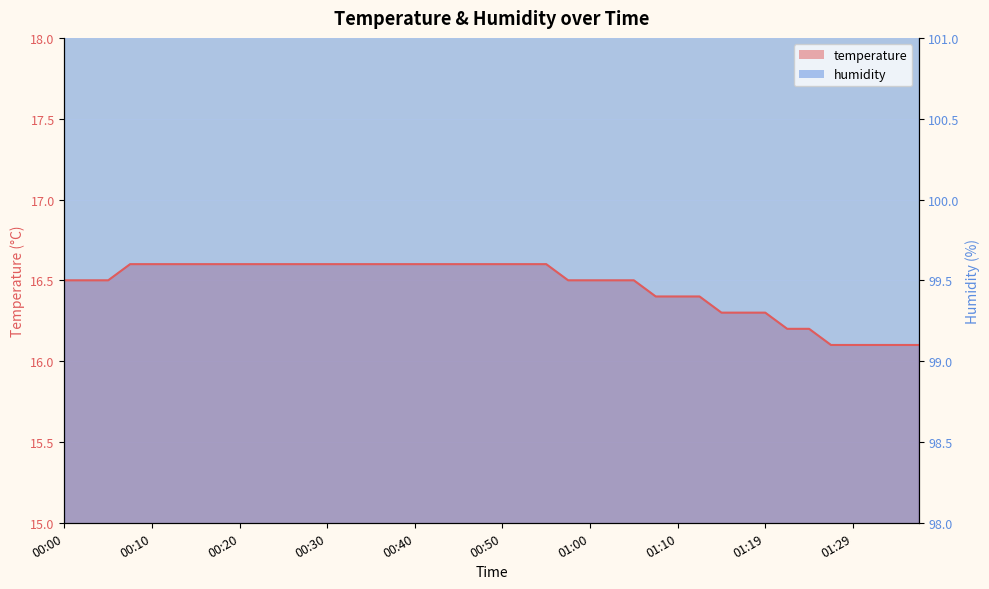

Which has a higher value, 00:45 or 00:47?

00:45